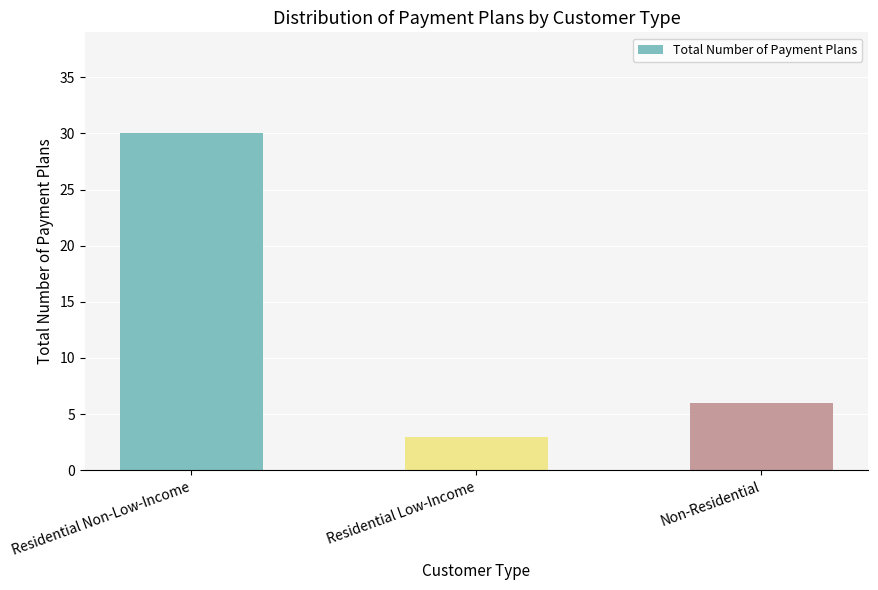

Rank the categories by value from lowest to highest.

Residential Low-Income, Non-Residential, Residential Non-Low-Income